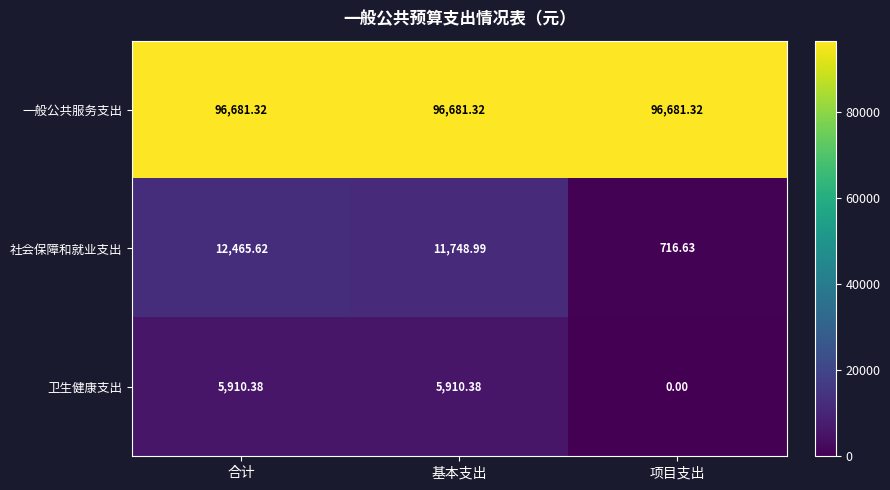

Which series has the largest total across all categories?

一般公共服务支出